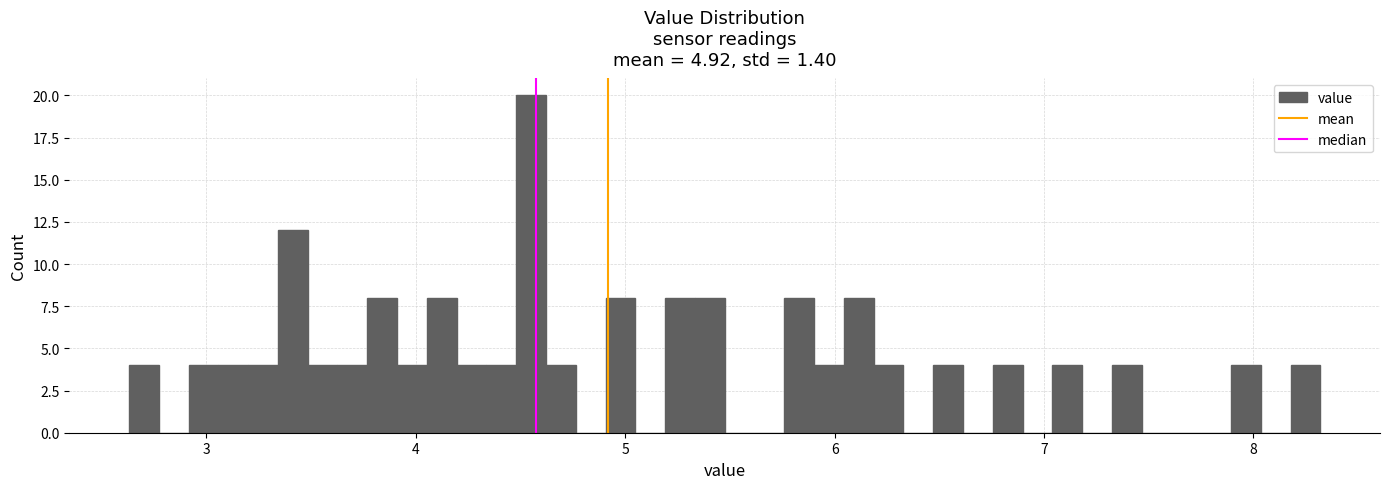

Around what value on the x-axis is the tallest bar? Give the approximate position of its centre, as read against the axis.

4.6